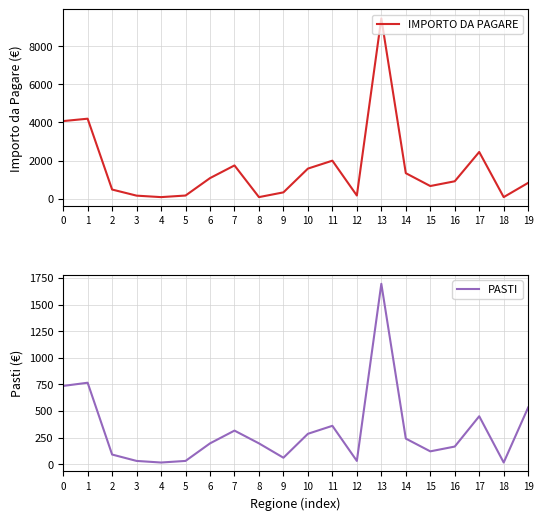

Reading left to right, extract all data points from this chart.

IMPORTO DA PAGARE: 4067.0	4191.5	480.0	160.0	83.0	166.0	1079.0	1743.0	83.0	332.0	1577.0	1992.0	166.0	9446.8	1337.6	664.0	913.0	2448.5	83.0	830.0
PASTI: 735.0	765.0	90.0	30.0	15.0	30.0	195.0	315.0	195.0	60.0	285.0	360.0	30.0	1695.0	240.0	120.0	165.0	450.0	15.0	532.5